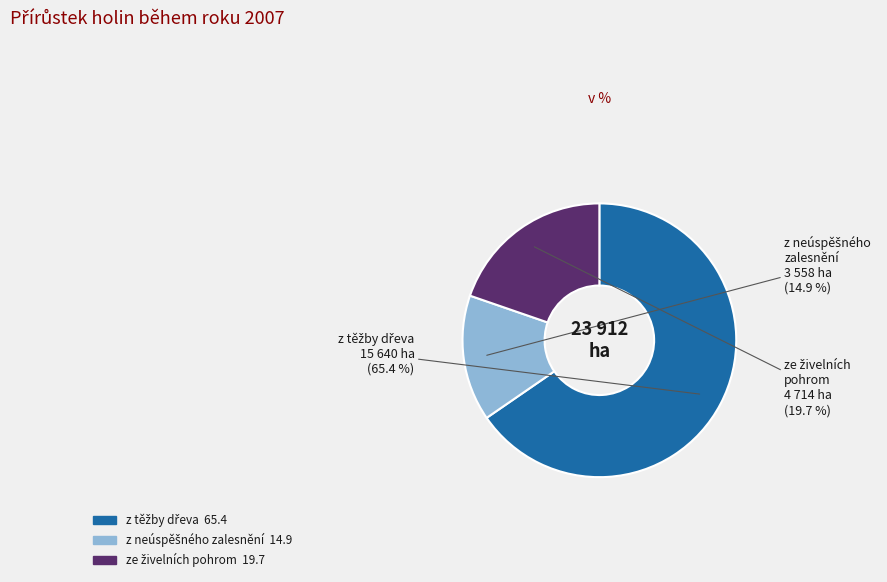

Is there a majority slice in this chart?

Yes